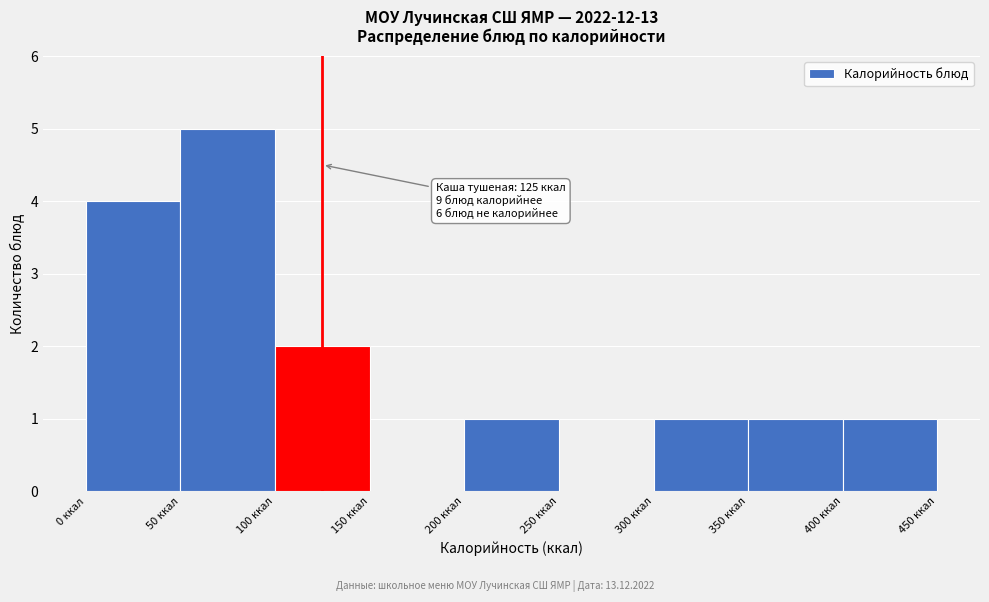

Which range on the x-axis has the tallest bar?

50 to 100